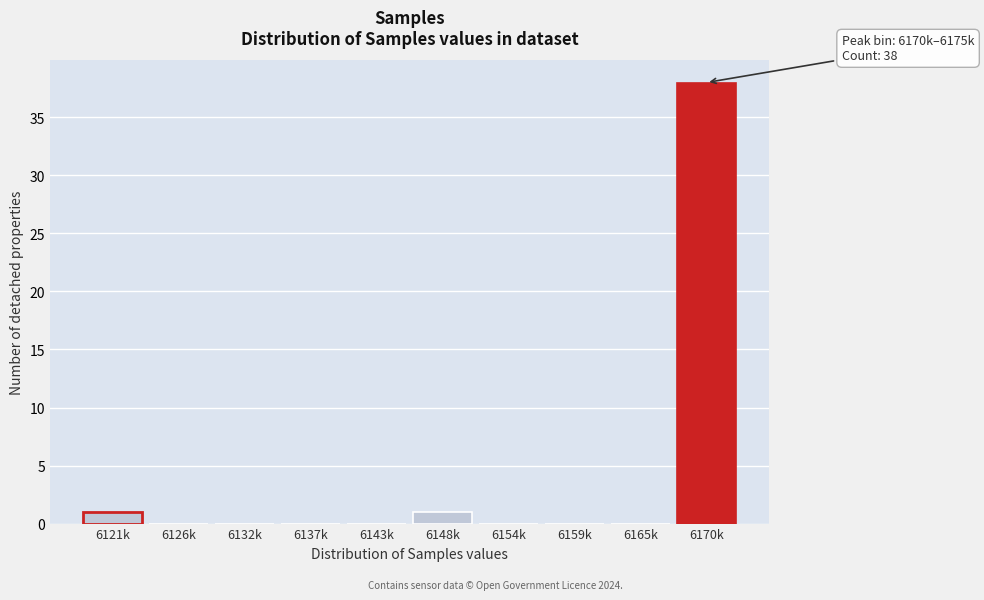

Reading left to right, what are all the values shown in this chart?

6121k=1	6126k=0	6132k=0	6137k=0	6143k=0	6148k=1	6154k=0	6159k=0	6165k=0	6170k=38